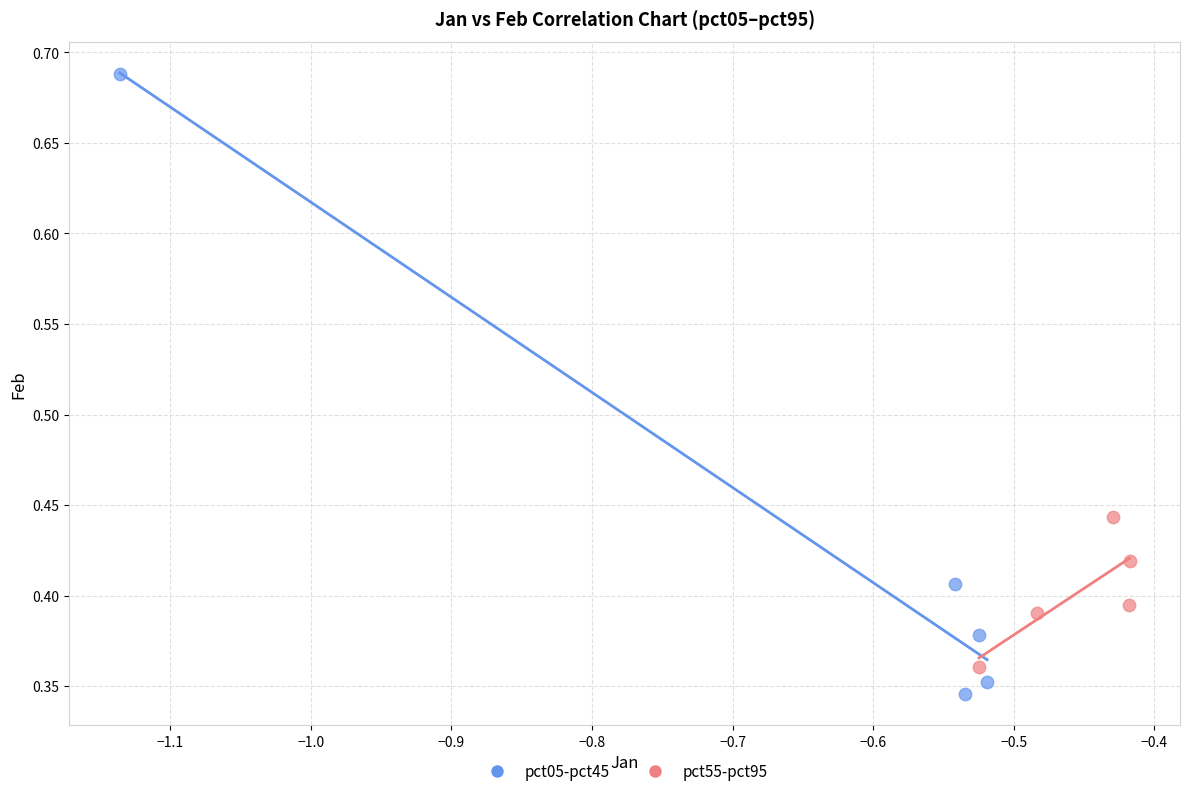

Which series reaches the maximum Y coordinate?

pct05-pct45